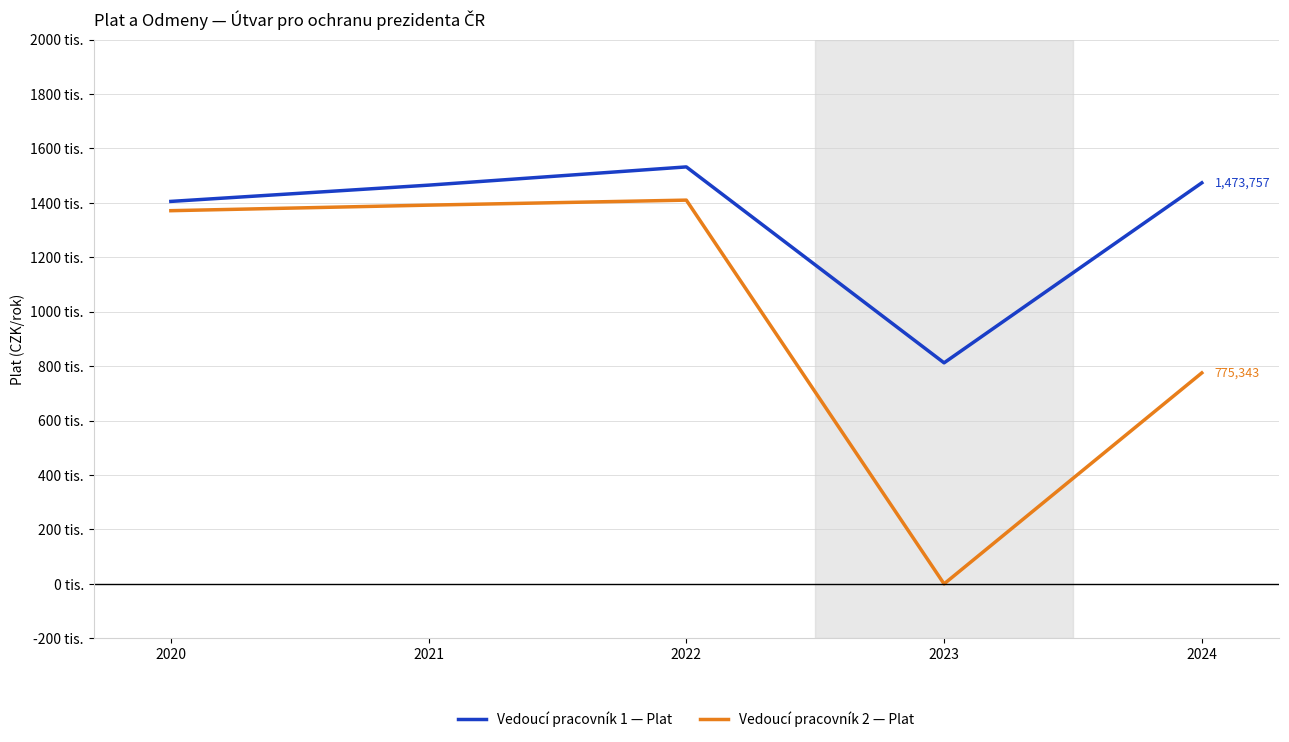

What is the maximum value shown in the chart?

1532268